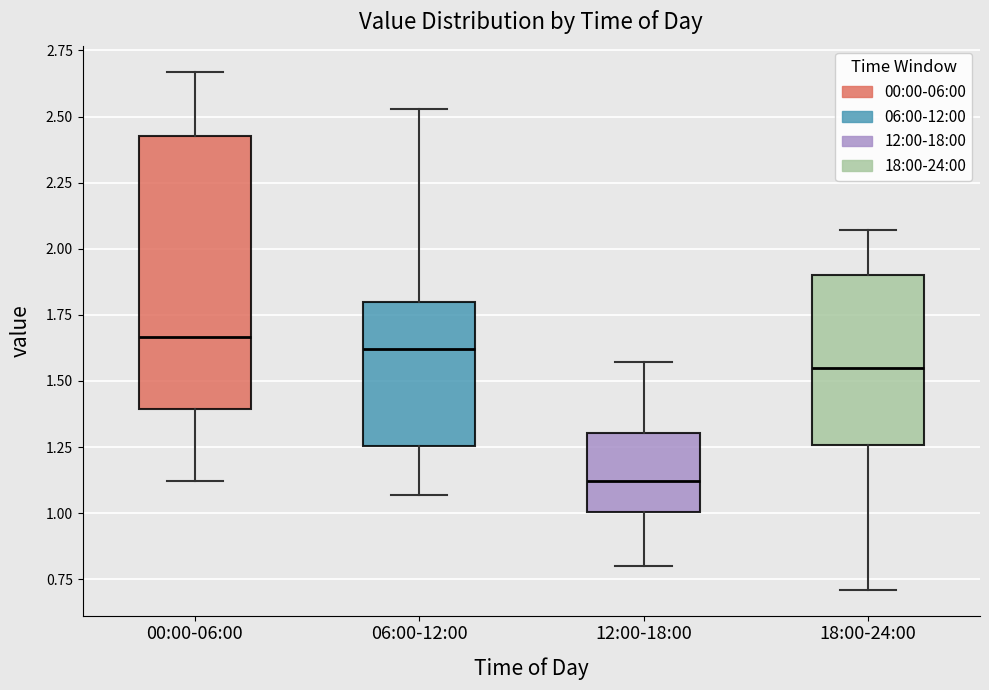

Comparing the boxes themselves (not the whiskers), which one is the tallest?

00:00-06:00